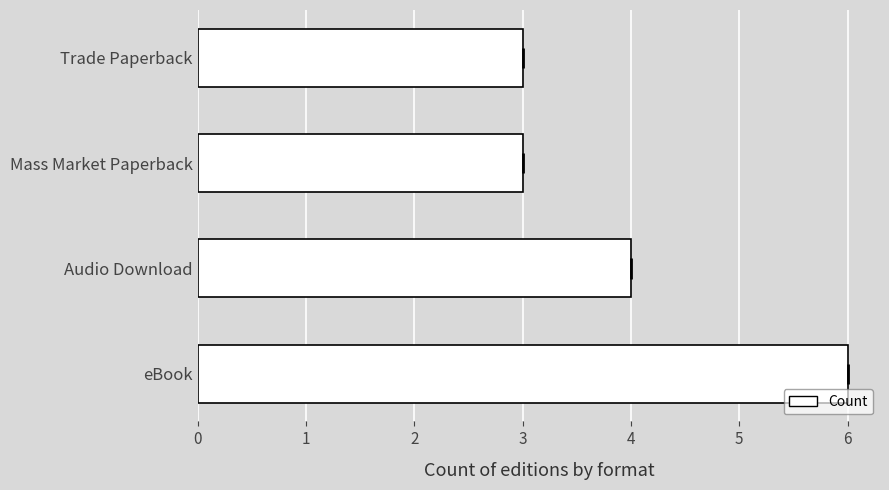

What is the average value?

4